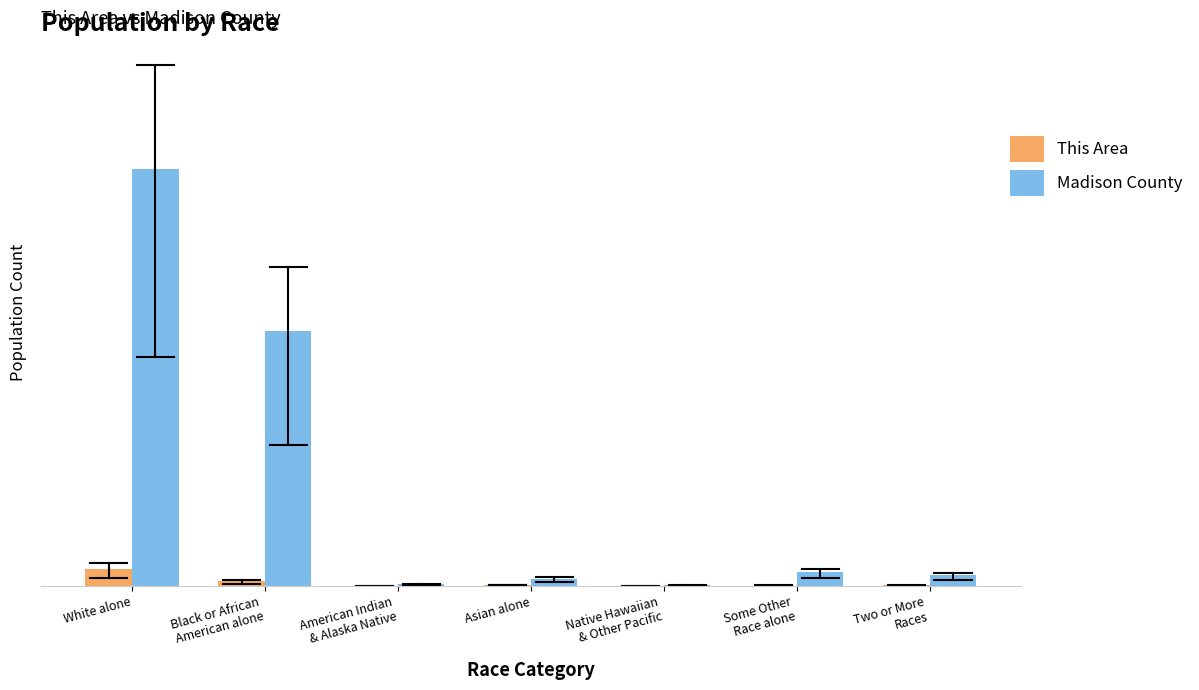

The Madison County series shows 31 at Native Hawaiian
& Other Pacific. True or false?

True